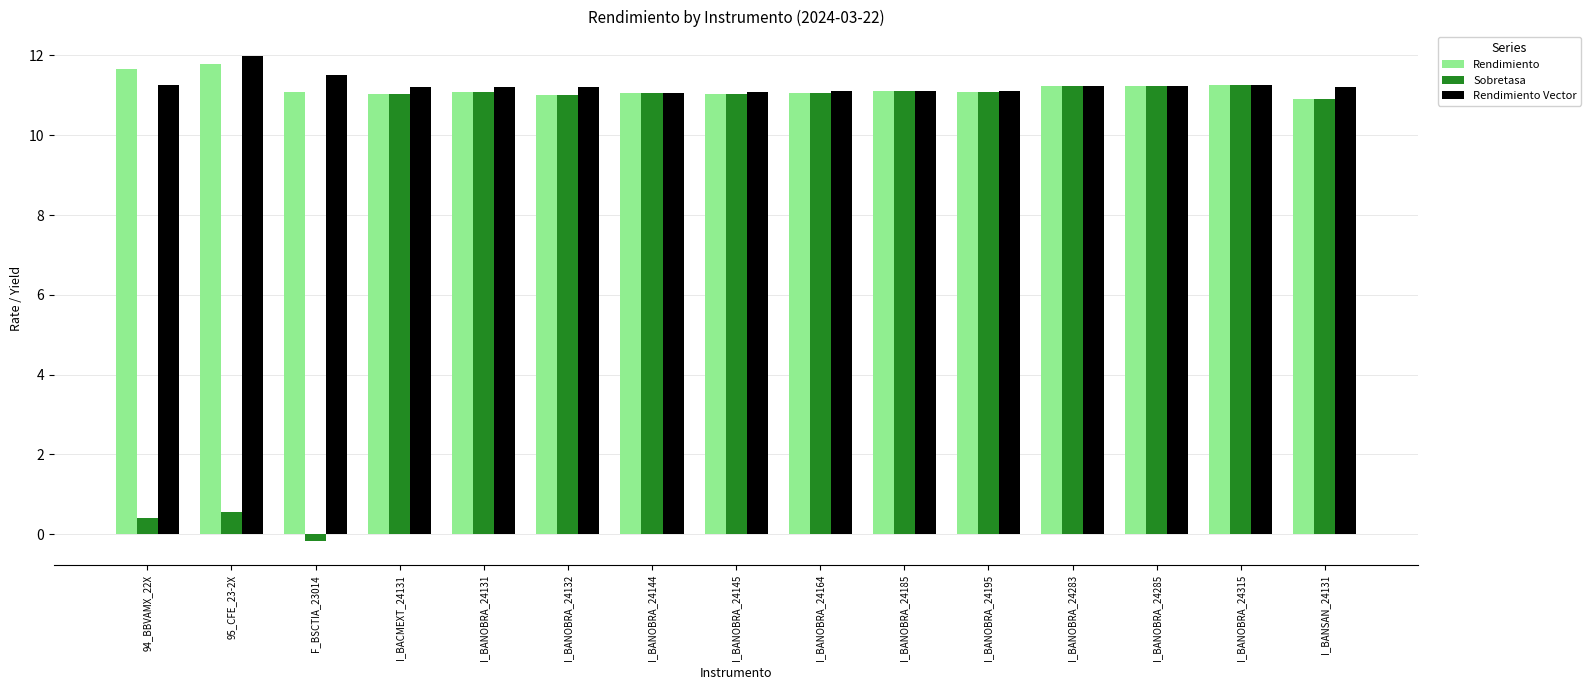

Where does the Rendimiento series first go above 11?

94_BBVAMX_22X